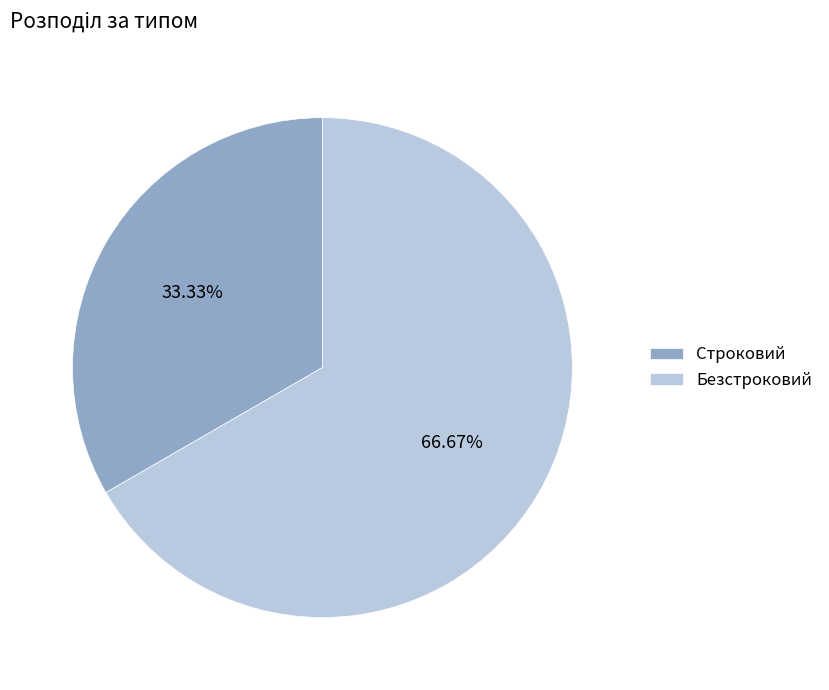

Approximately how many times larger is the value at Безстроковий compared to Строковий?

2.0